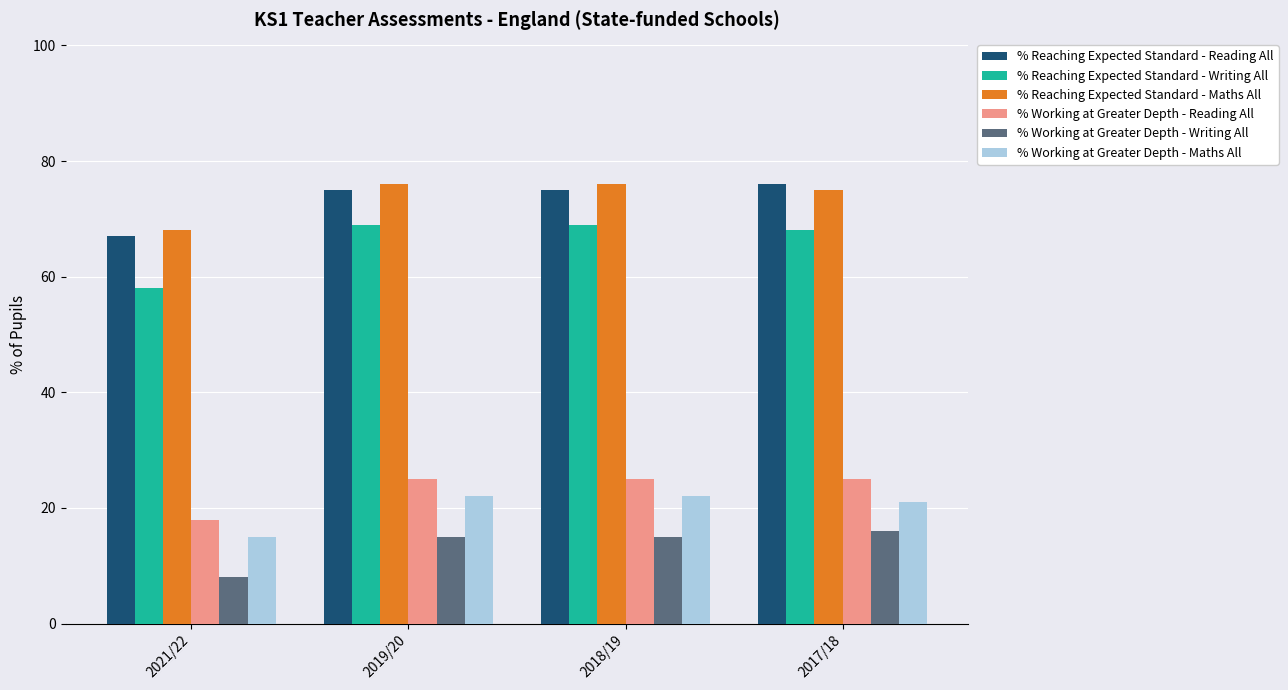

Which series changed the most between 2021/22 and 2019/20?

% Reaching Expected Standard - Writing All